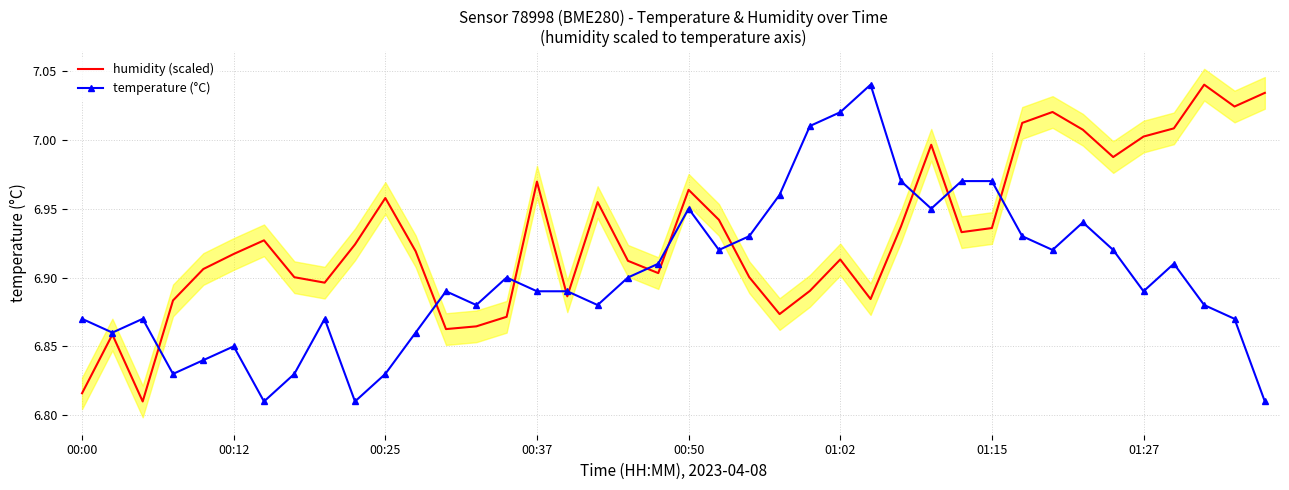

Is it true that humidity (scaled) equals 7.0 at 36?

True